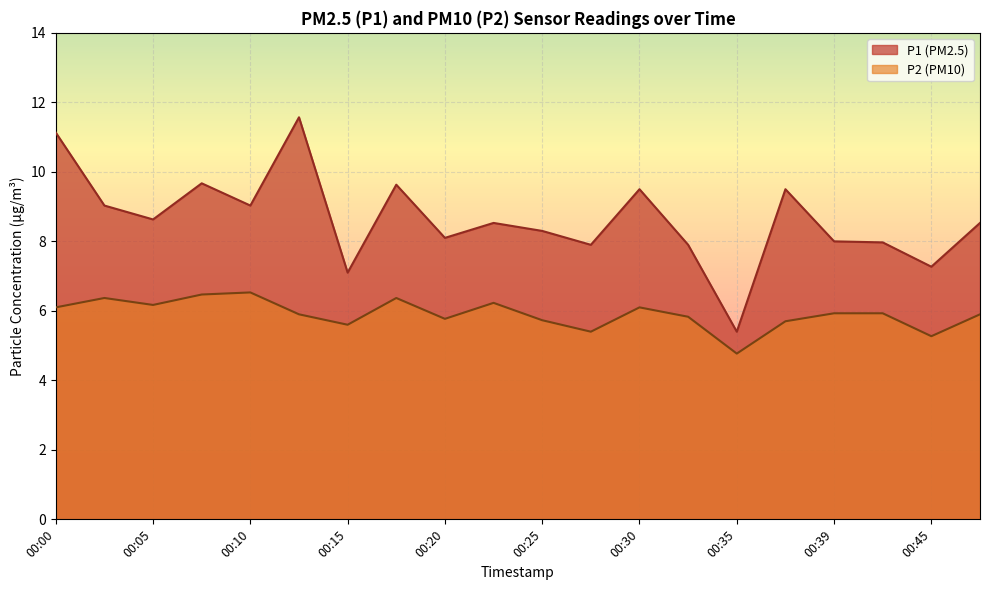

Which series has the largest total across all categories?

P1 (PM2.5)